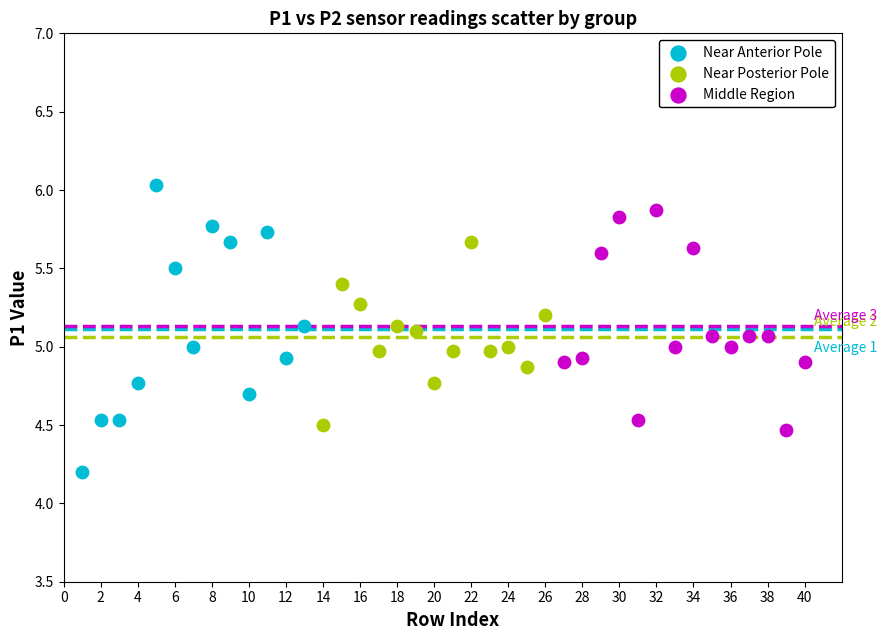

Which series contains the lowest Y value?

Near Anterior Pole